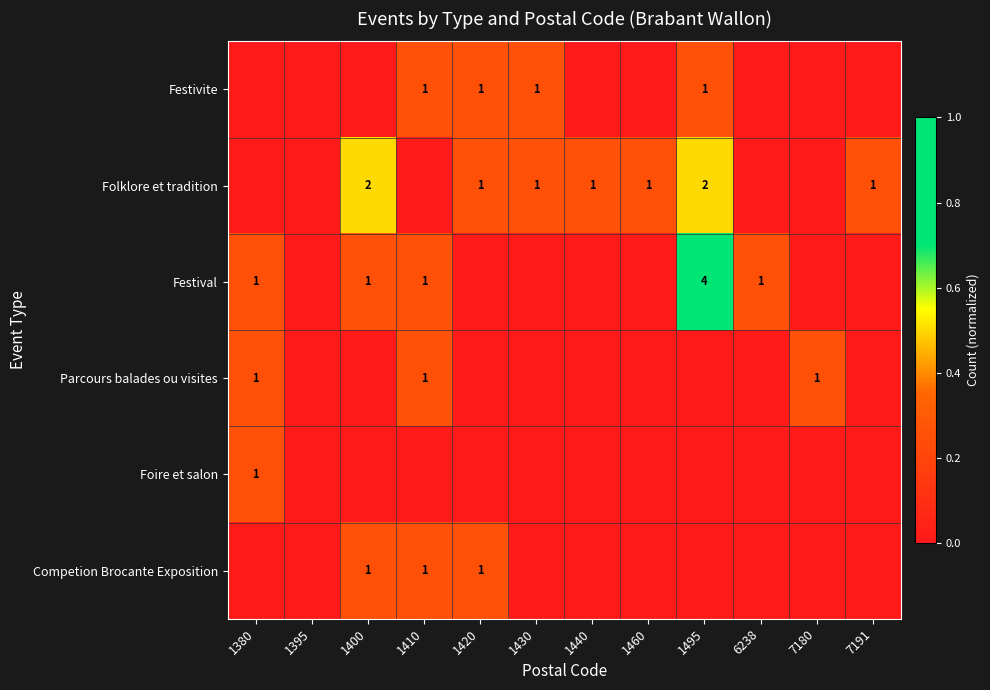

True or false: Folklore et tradition has a value of 2 at 1495.

True